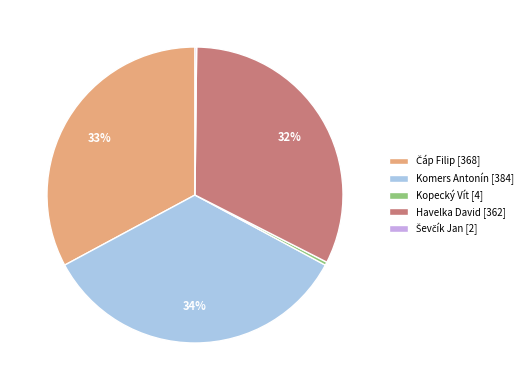

Does Havelka David represent more than half of the total?

No